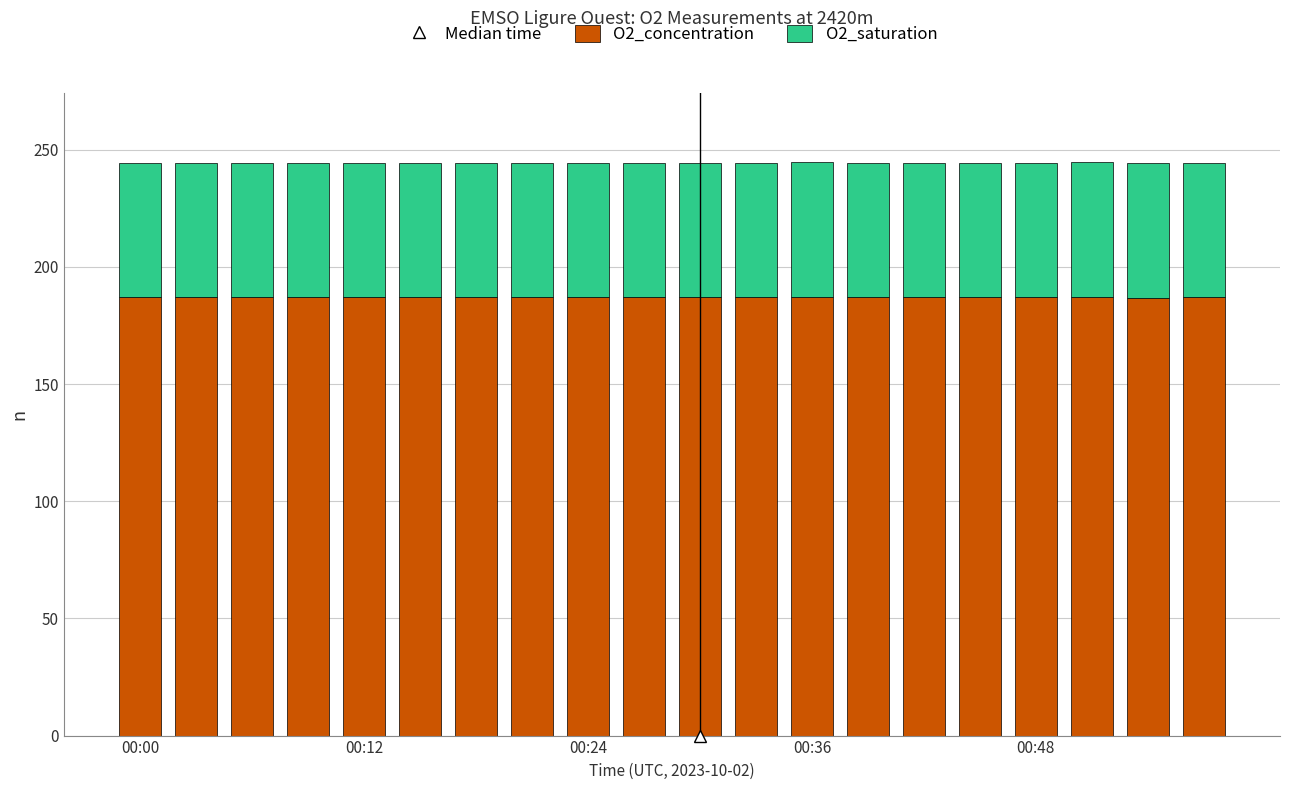

Does the chart contain any negative values?

No